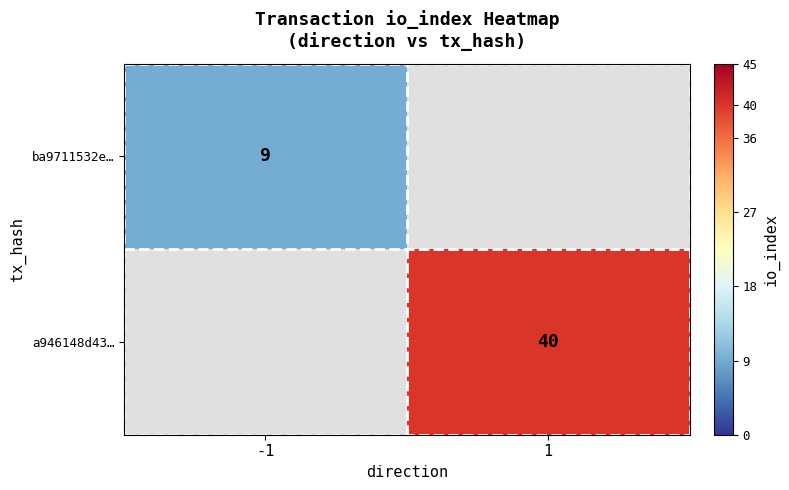

The a946148d43… series shows 22 at 1. True or false?

False